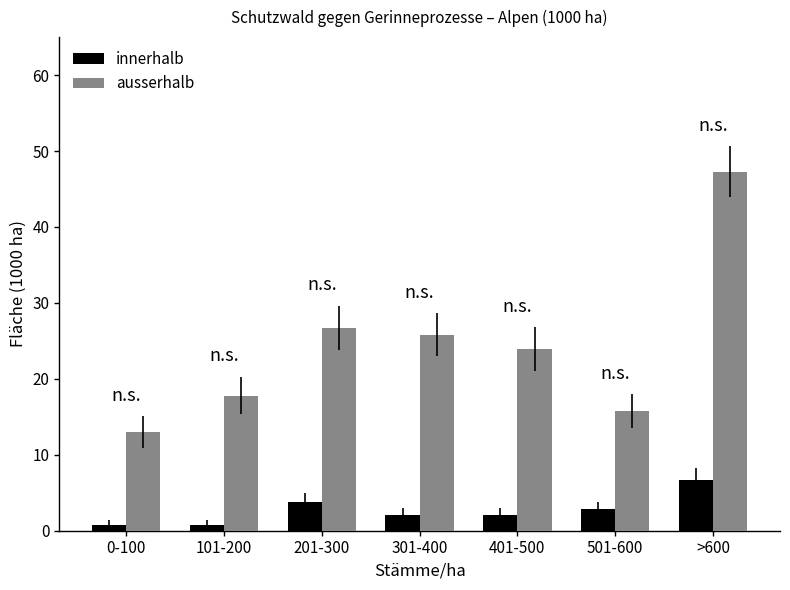

Is it true that ausserhalb equals 43.6 at 301-400?

False